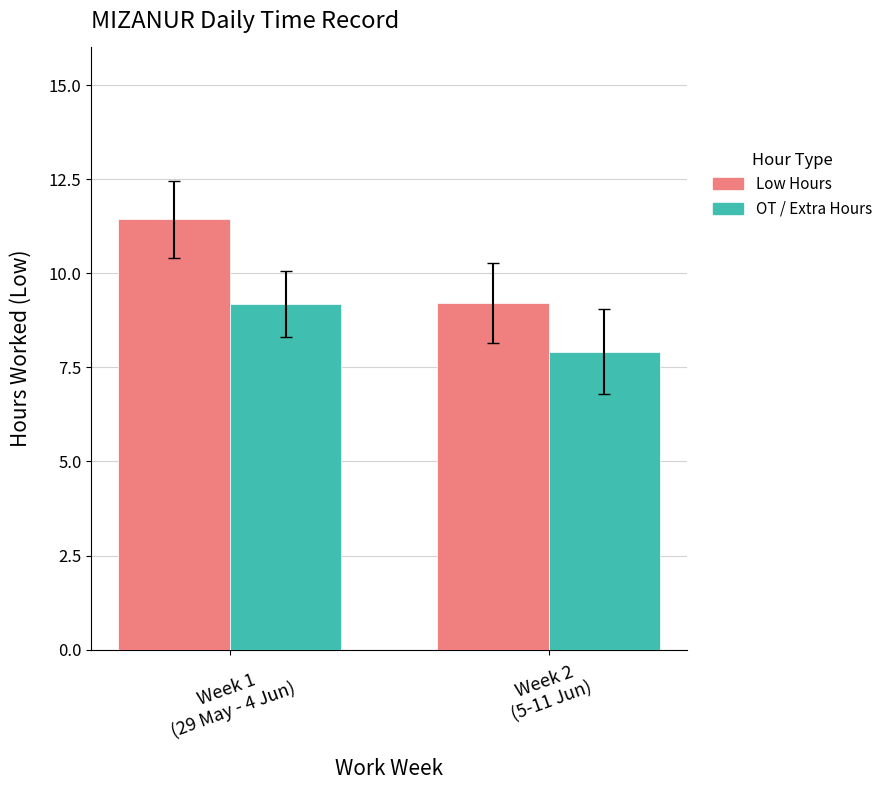

How many bars are there in total?

4